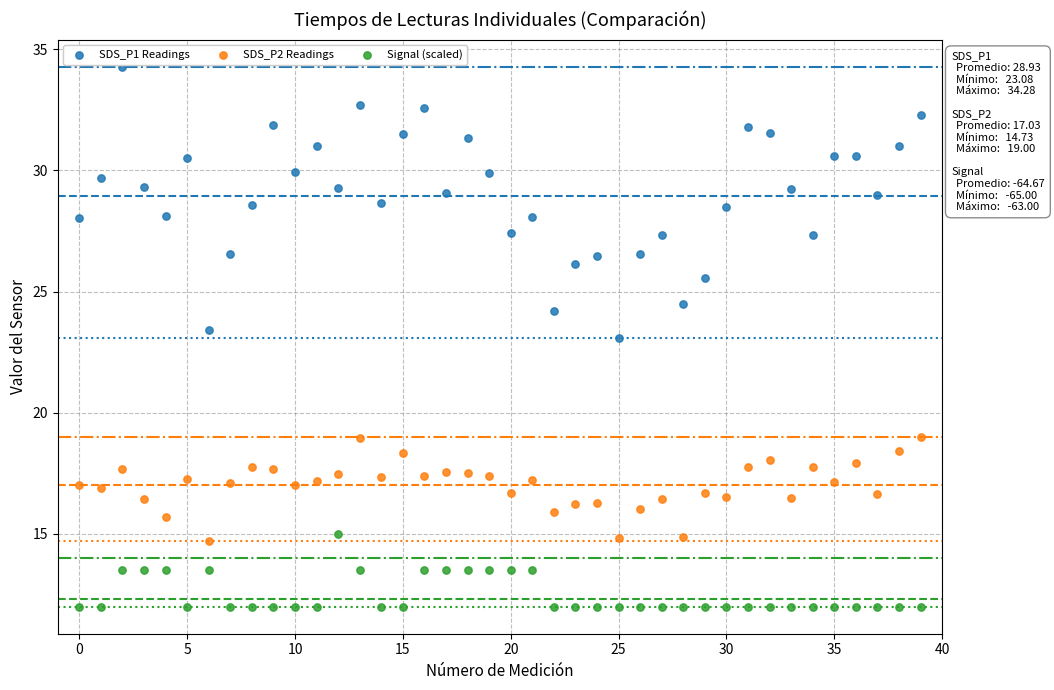

Which series reaches the maximum Y coordinate?

SDS_P1 Readings